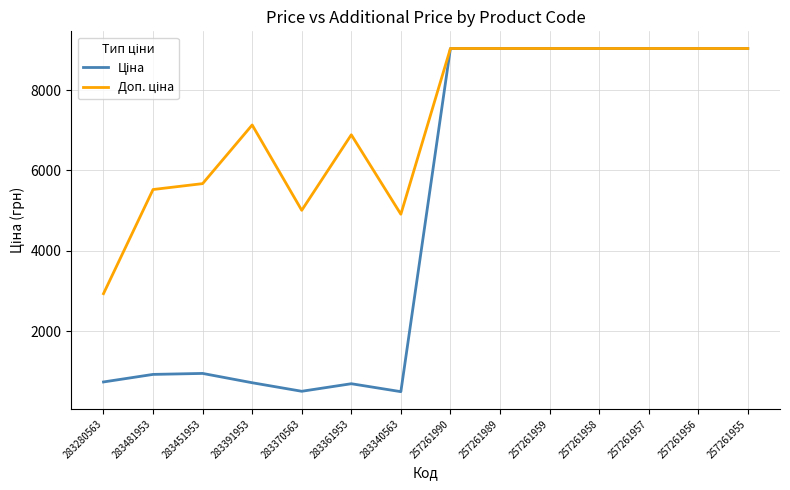

What is the total value across all series at 283370563?

5505.9